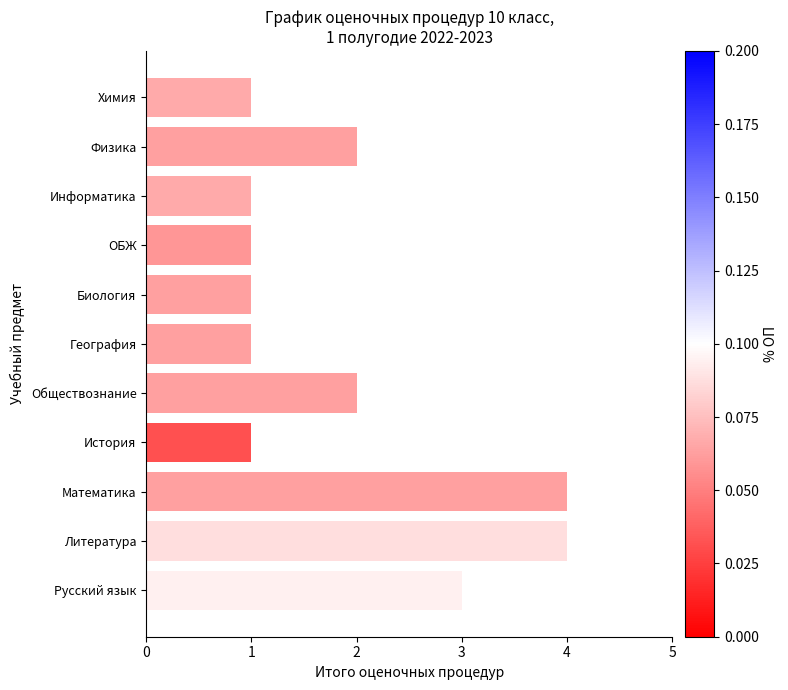

How many categories are shown in the chart?

11